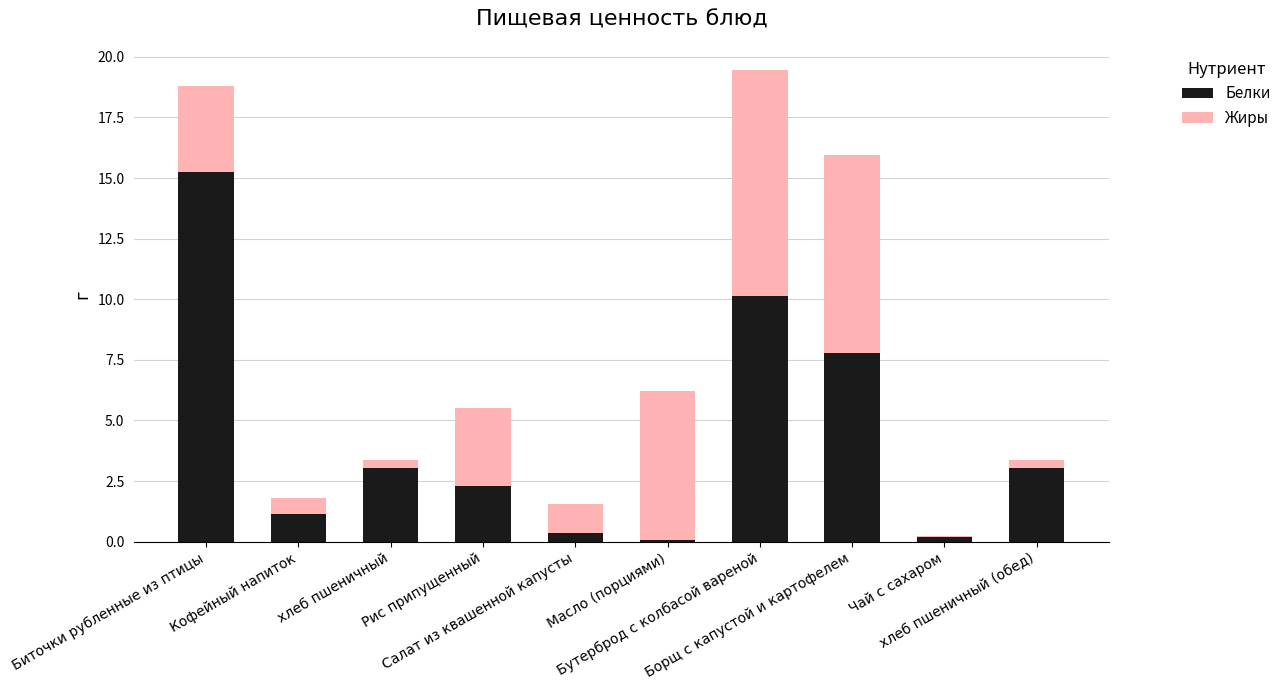

What are all the series names shown in the legend?

Белки, Жиры